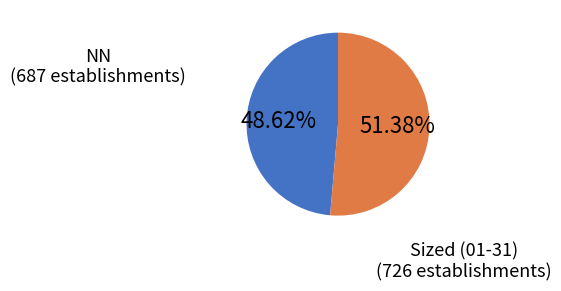

How many segments does this pie chart have?

2